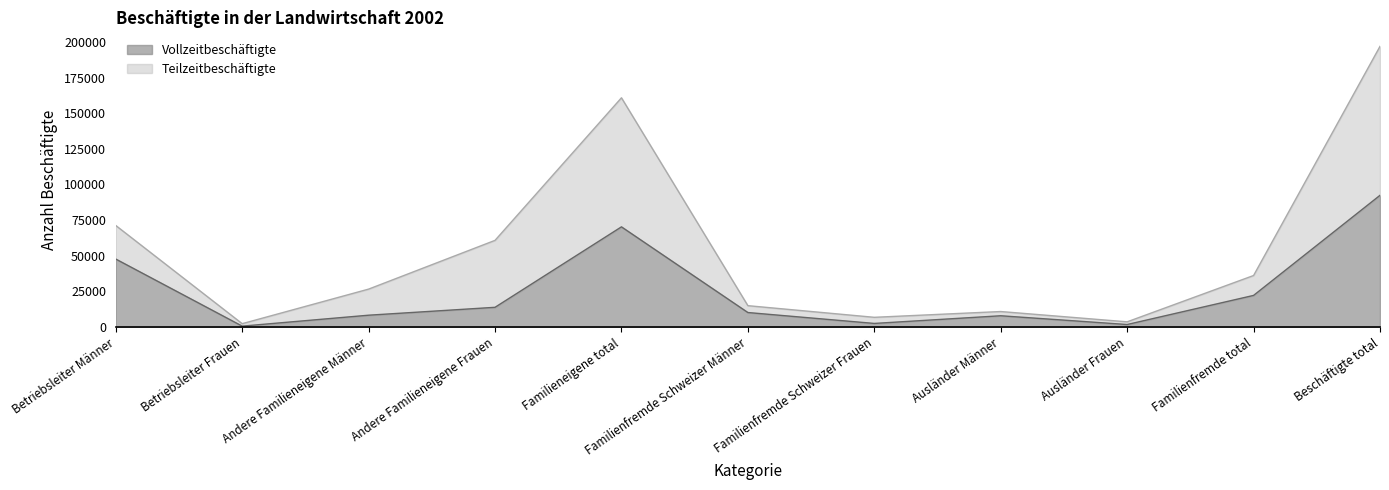

Does the chart have visible grid lines?

No